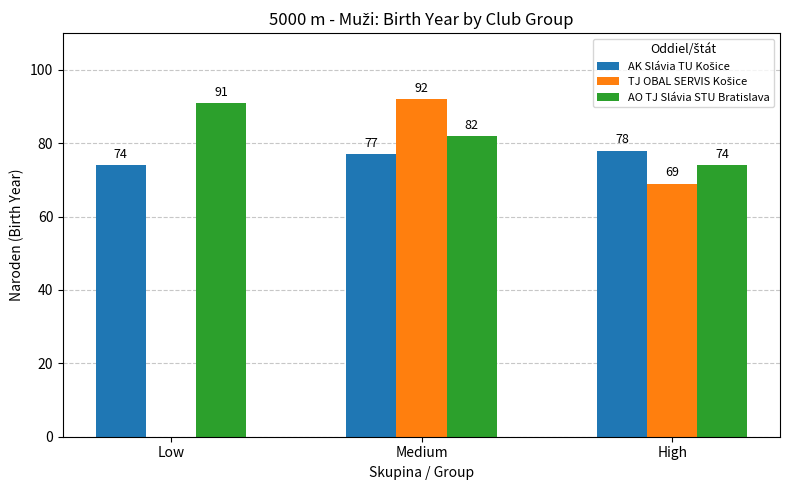

Where does the AO TJ Slávia STU Bratislava series first go above 82?

Low